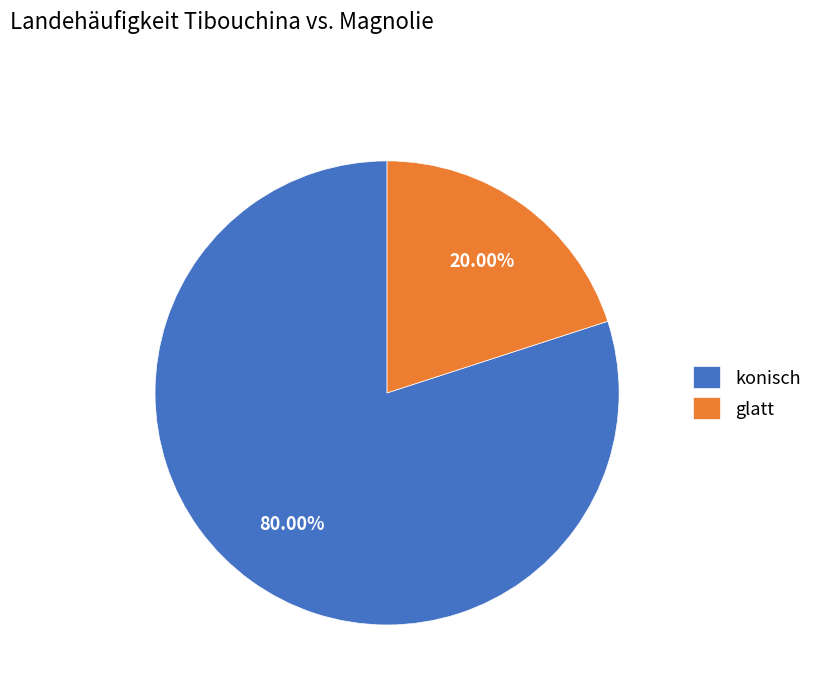

Approximately how many times larger is the value at konisch compared to glatt?

4.0